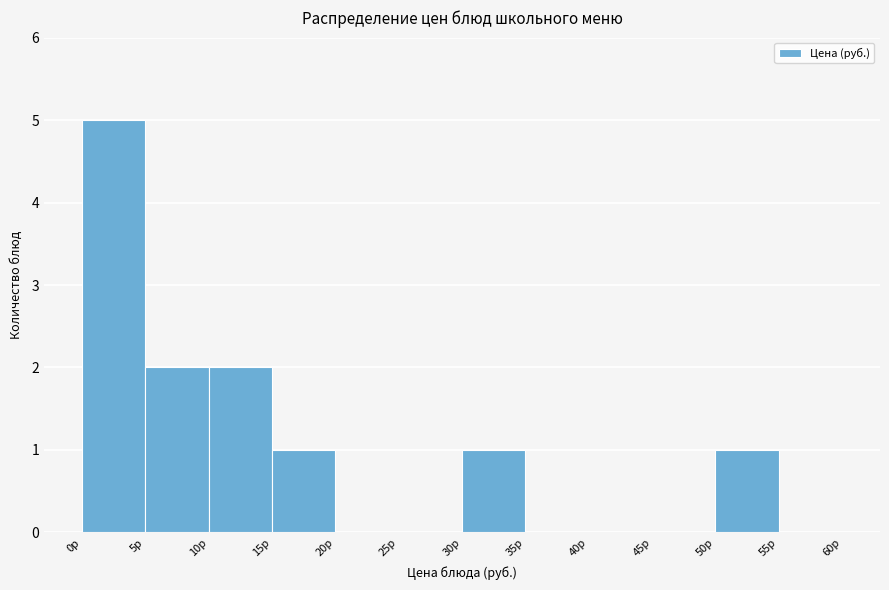

Over which range of the x-axis is the bar tallest?

0 to 5